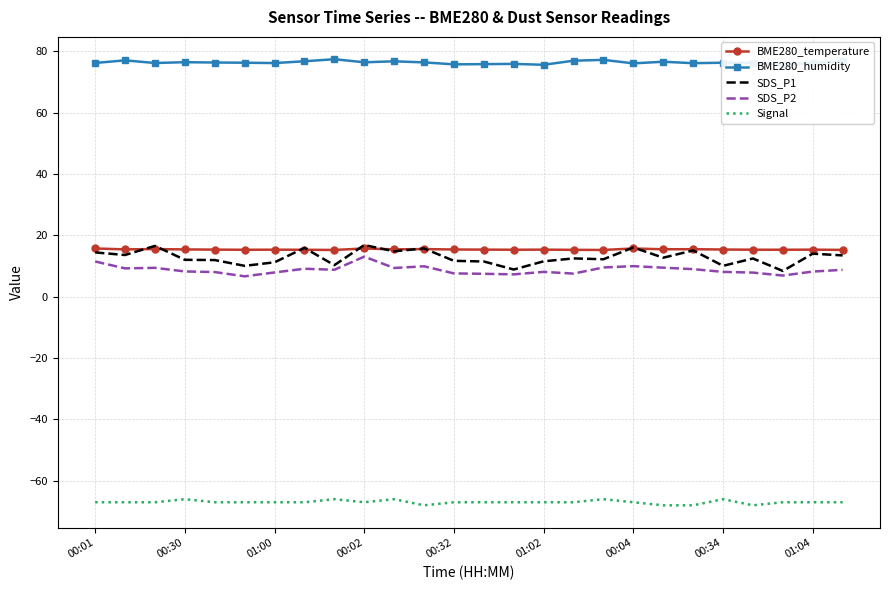

Which series has the largest range (max minus min)?

SDS_P1